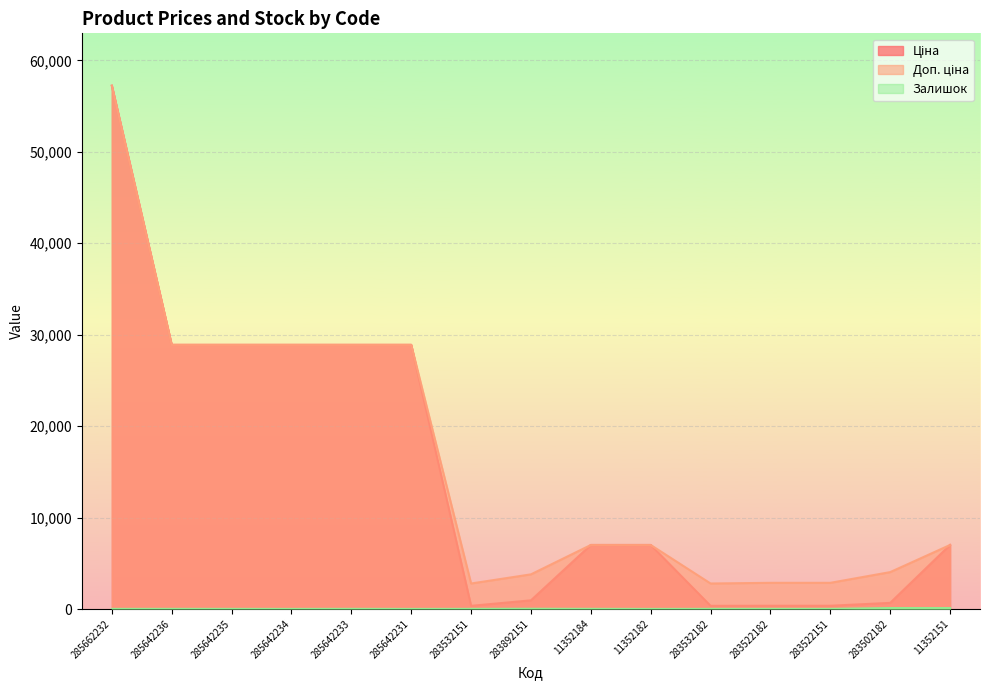

What are all the series names shown in the legend?

Ціна, Доп. ціна, Залишок